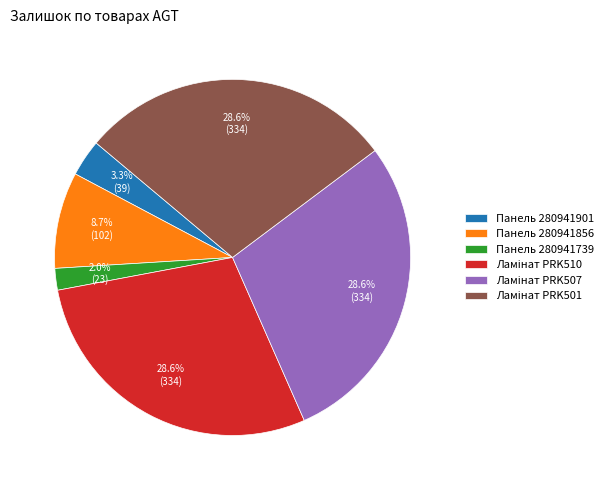

What percentage is NOT represented by Панель 280941739?

98.0%